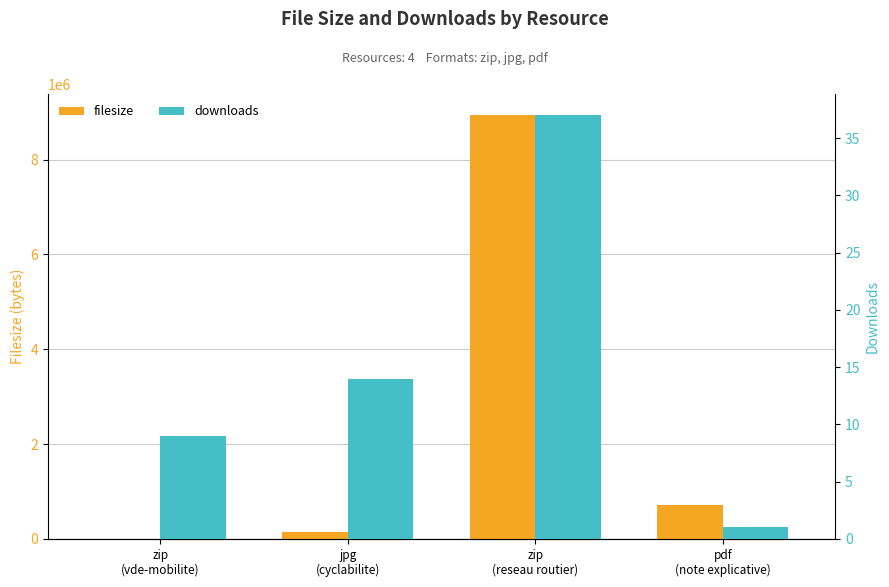

What are all the series names shown in the legend?

filesize, downloads